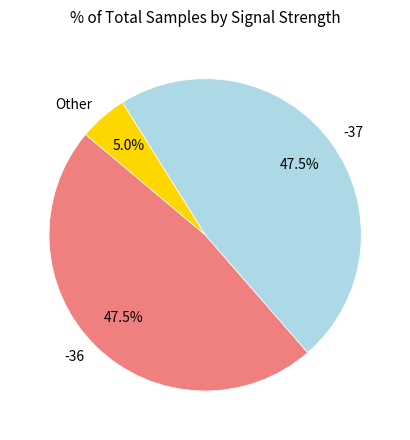

Does -36 account for over 50% of the chart?

No